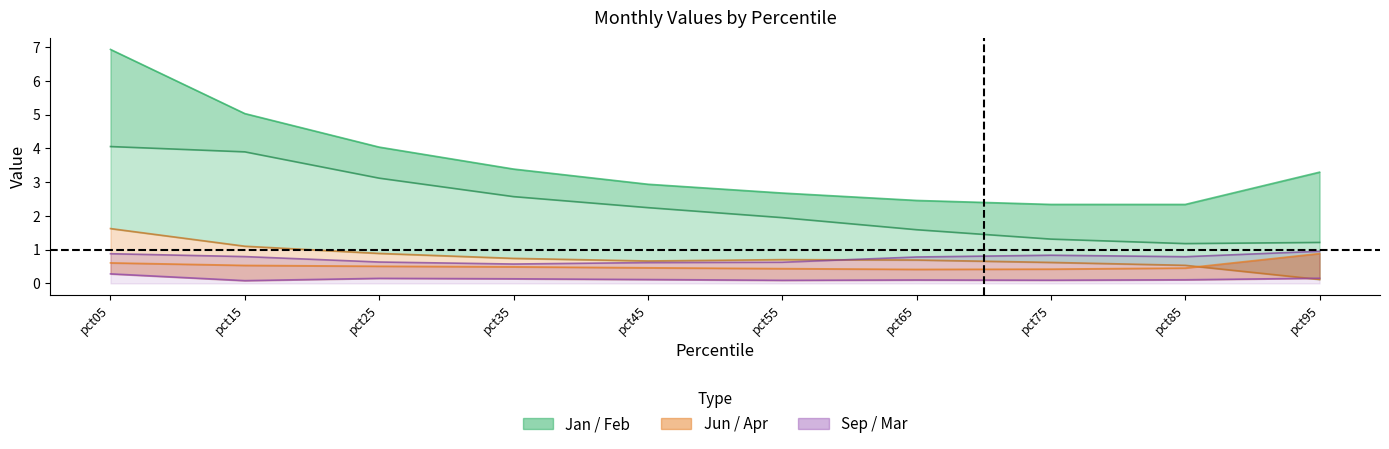

Where do Mar and Jun first cross each other?

pct85 and pct95